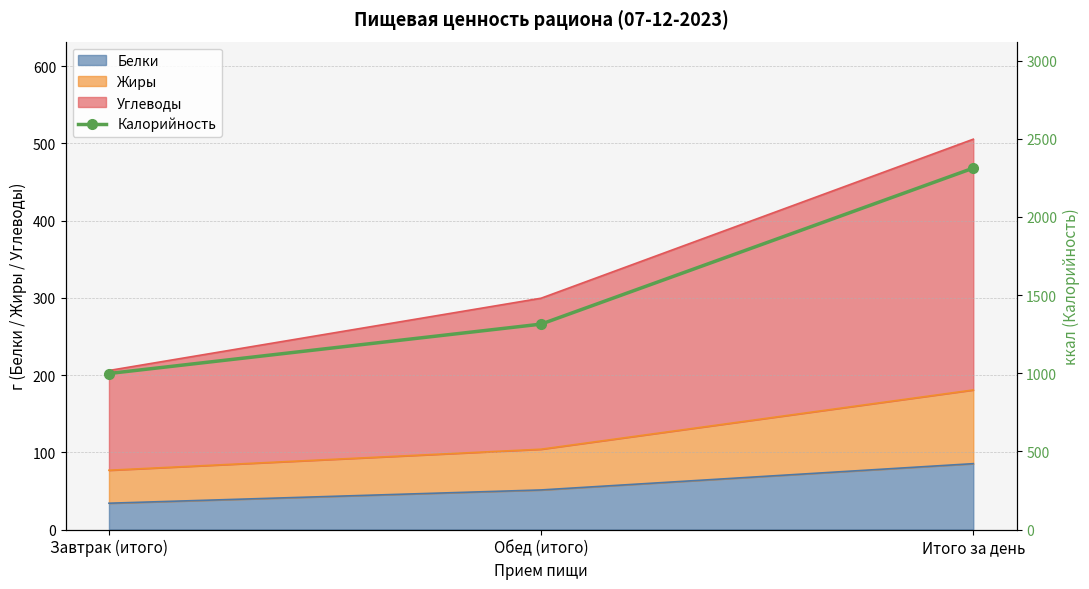

What is the sum of all values?

4625.4